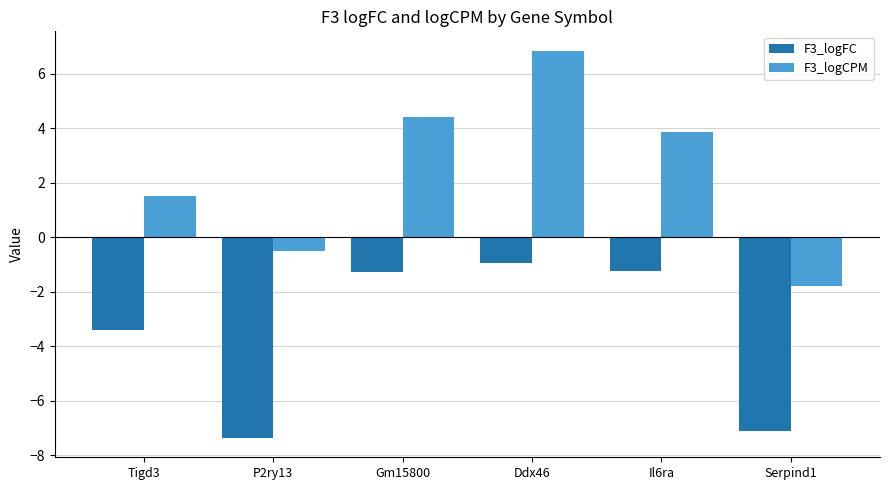

How many values in the F3_logCPM series are below 3?

3